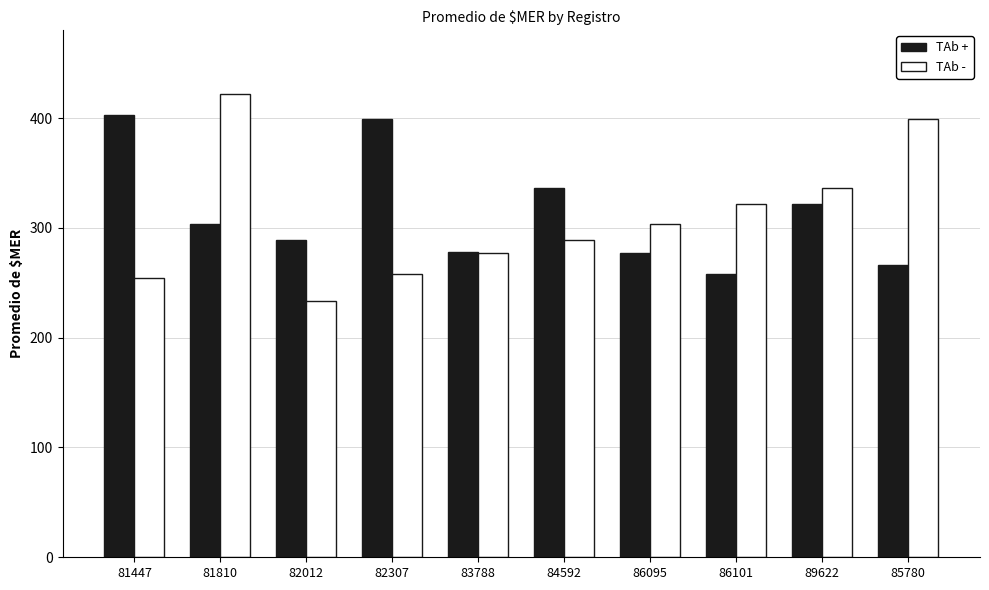

What is the label of the 3rd bar from the right?

86101